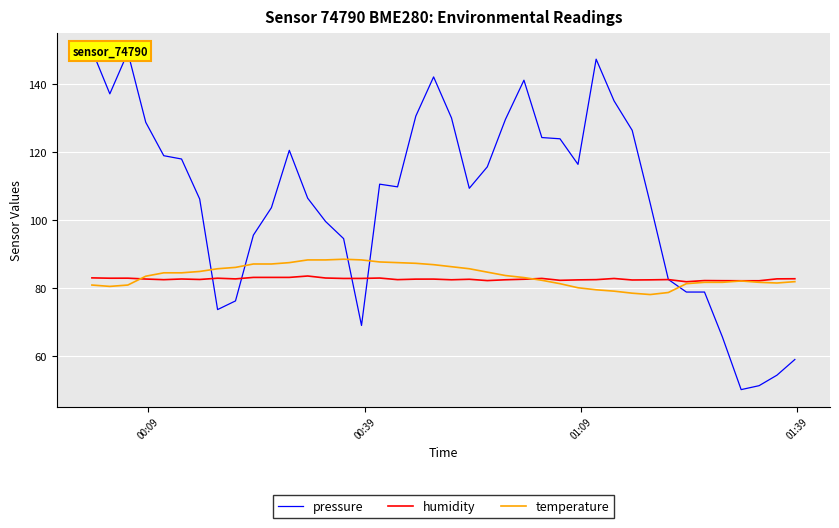

How many values in the pressure series are below 110?

20